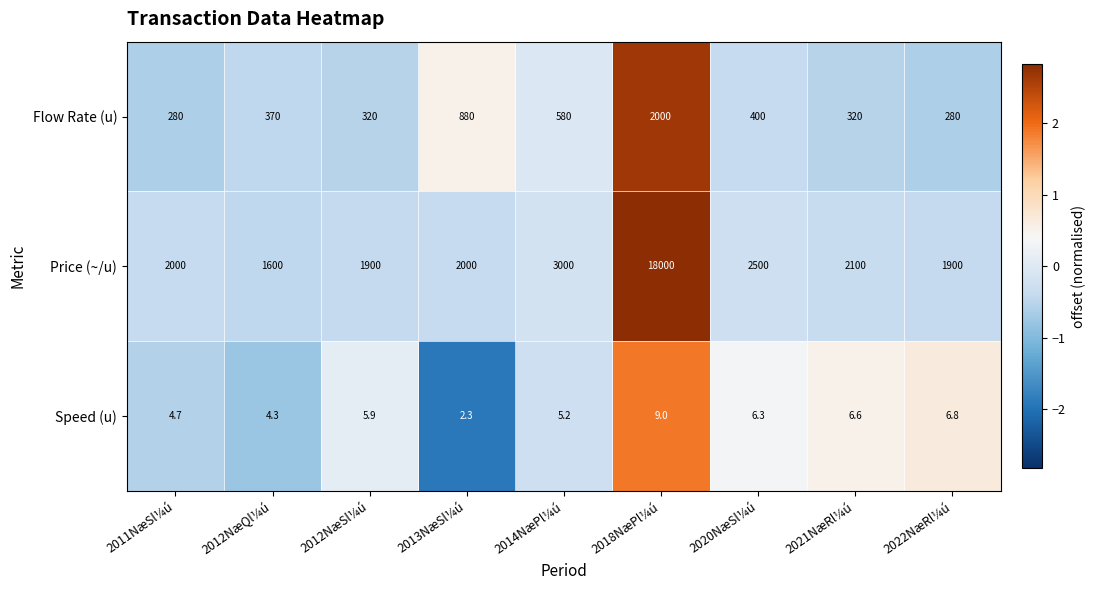

What is the highest value of the Price (~/u) series?

18000.0